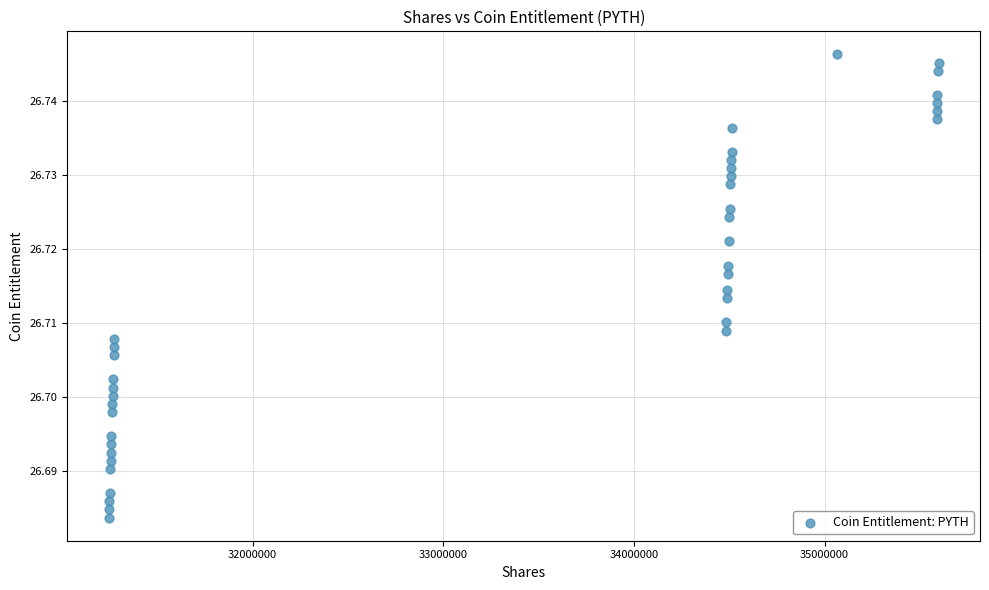

What is the range of X values (max minus min)?

4351122.9